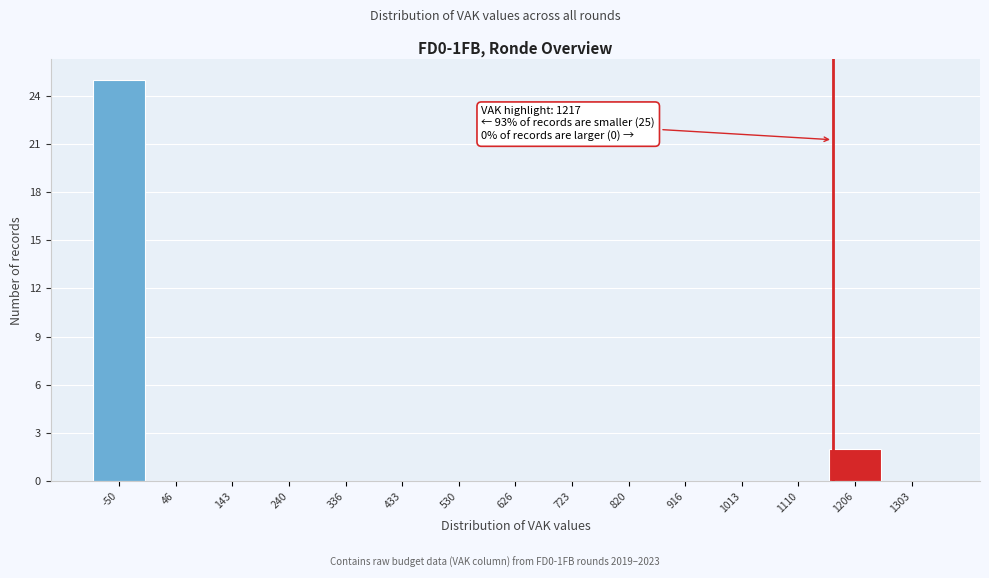

Reading left to right, what are all the values shown in this chart?

-50=25	46=0	143=0	240=0	336=0	433=0	530=0	626=0	723=0	820=0	916=0	1013=0	1110=0	1206=2	1303=0